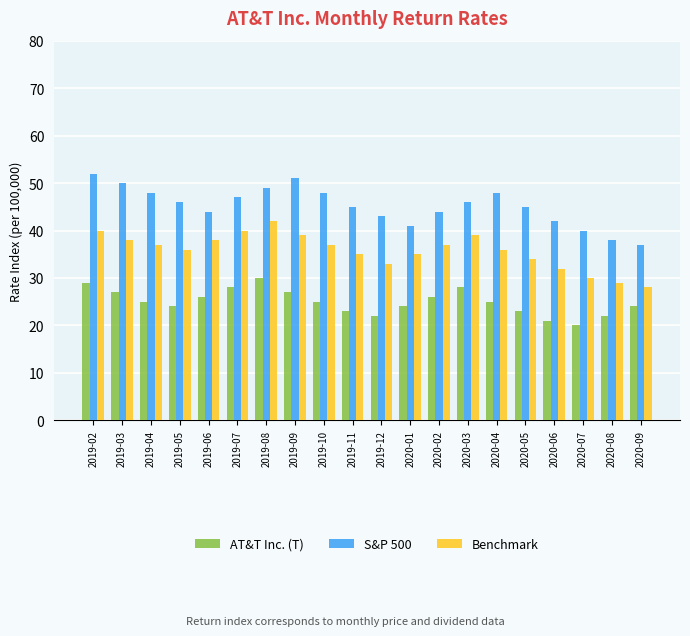

What is the difference between the highest and lowest values at 2020-08?

16